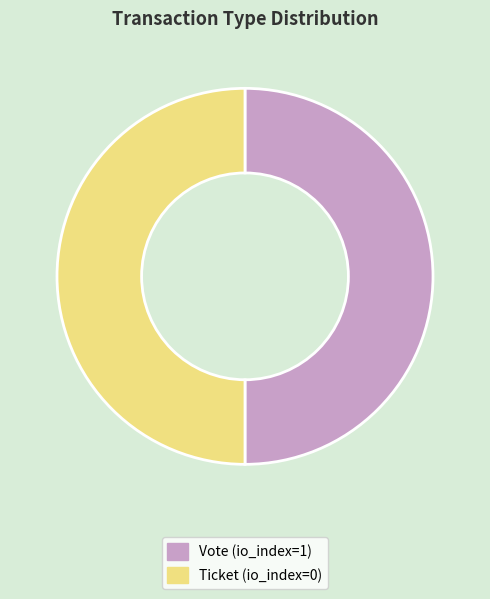

Count the number of slices in the pie.

2